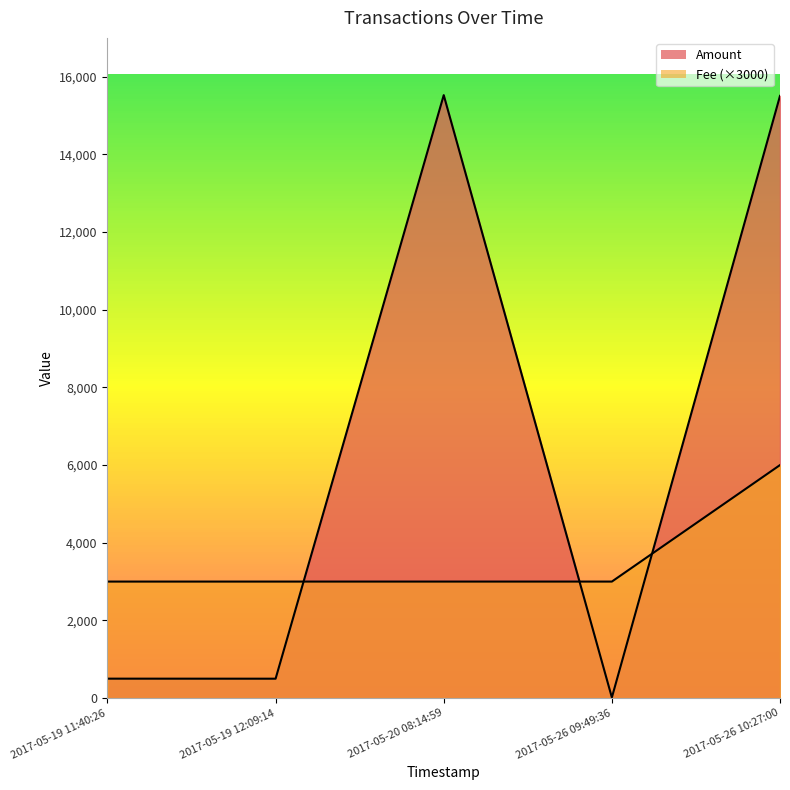

Is it true that Fee equals 0.3 at 2017-05-20 08:14:59?

False